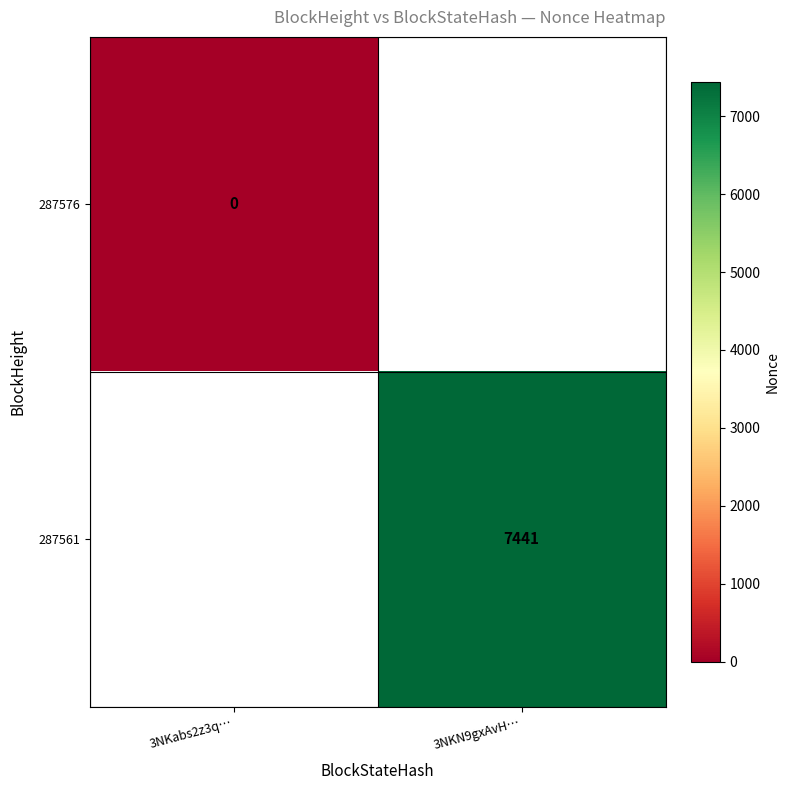

True or false: 287561 has a value of 7441 at 3NKN9gxAvH….

True